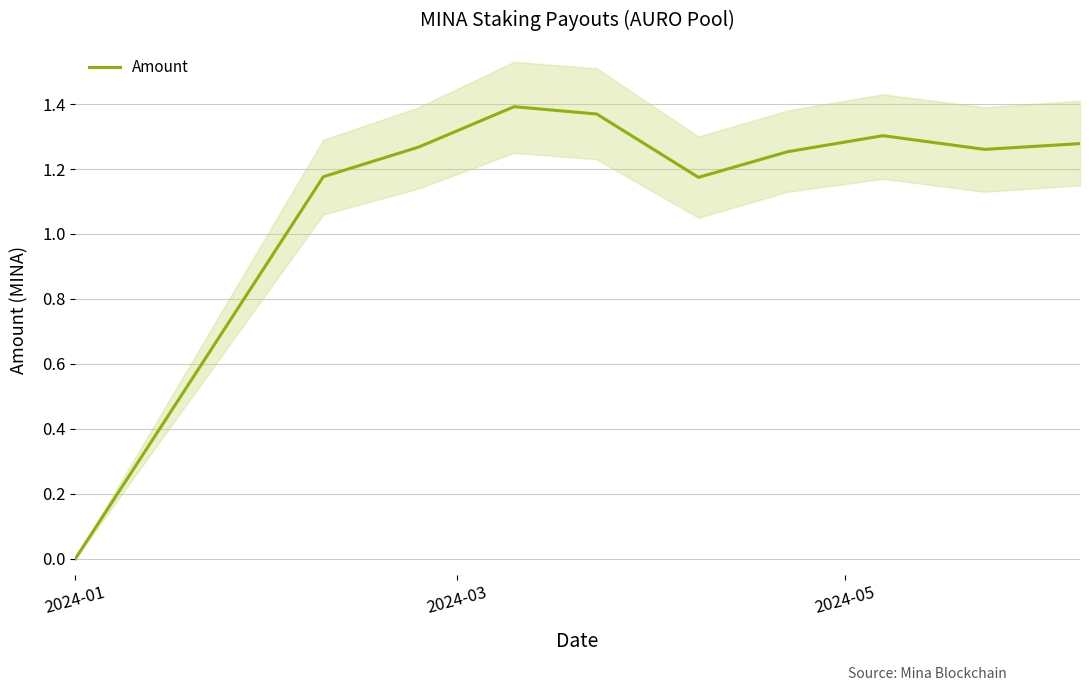

What is the value of the 10th point from the left?

1.3